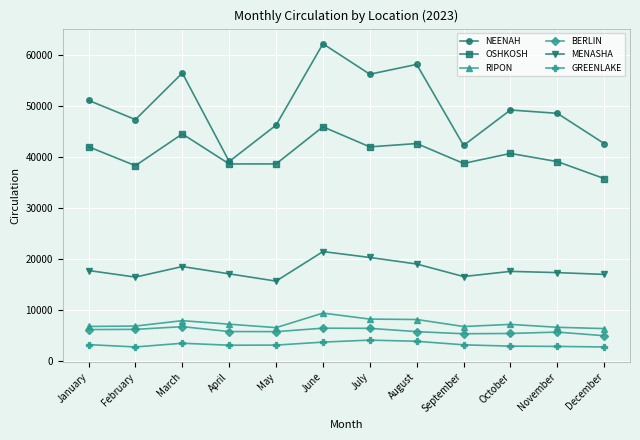

Which series has the widest spread of values?

NEENAH